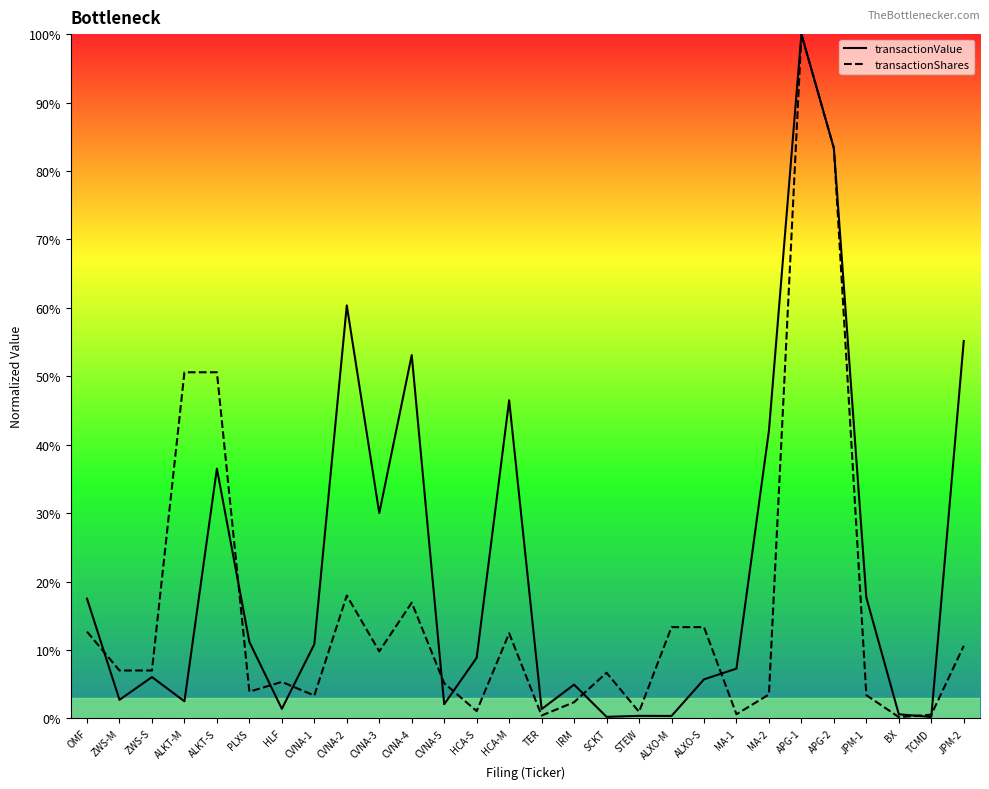

Which series has the largest total across all categories?

transactionValue